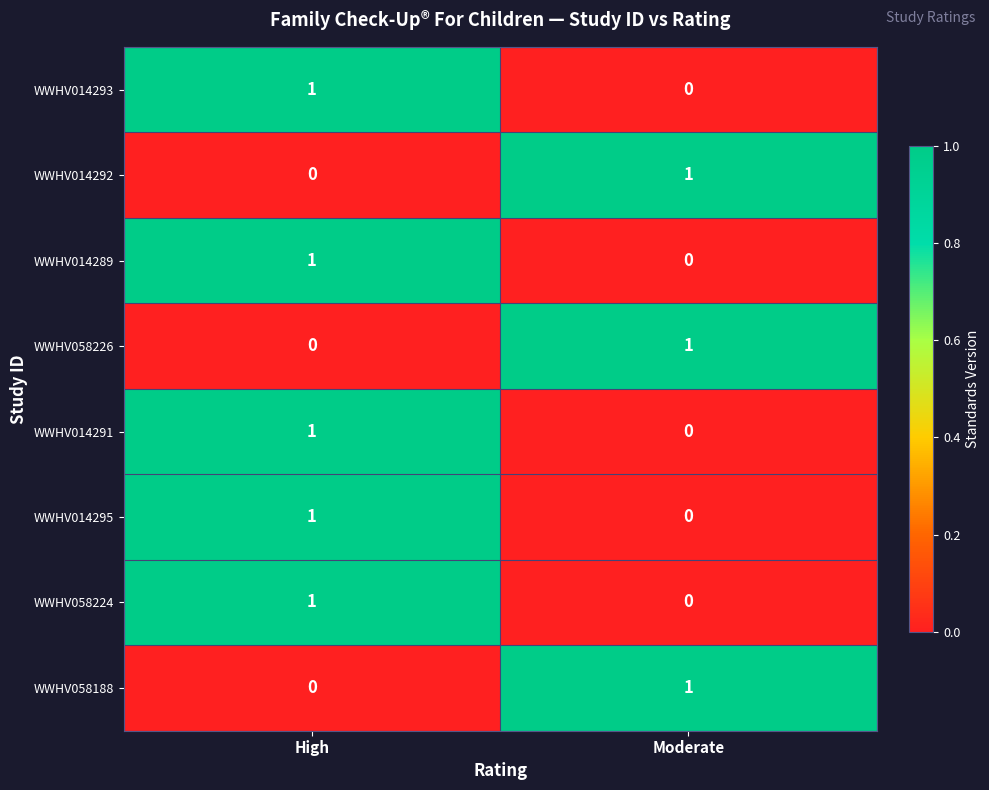

The WWHV014289 series shows 0 at Moderate. True or false?

True